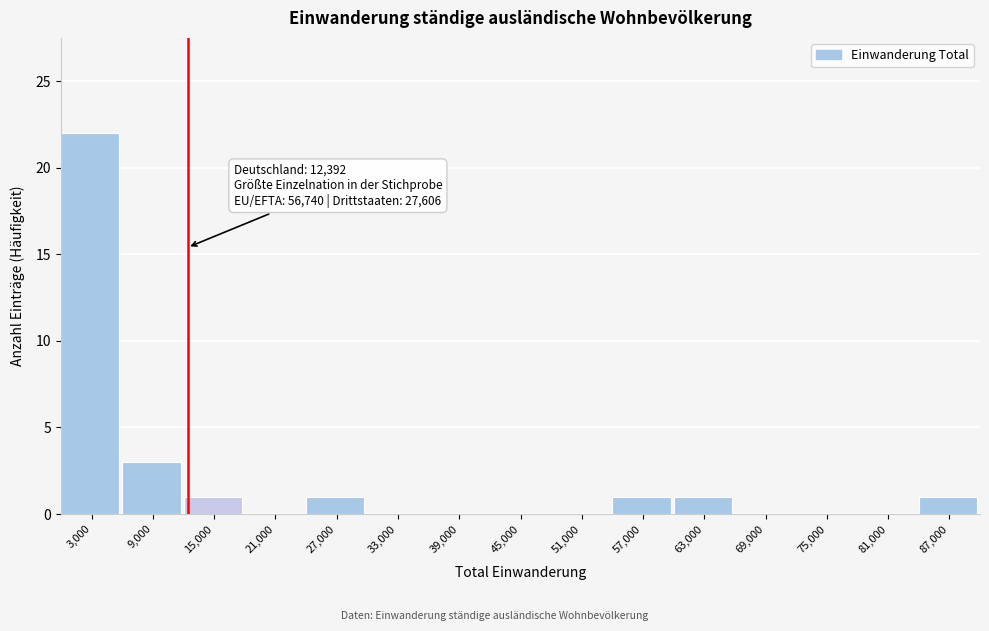

Which range on the x-axis has the tallest bar?

0 to 6000